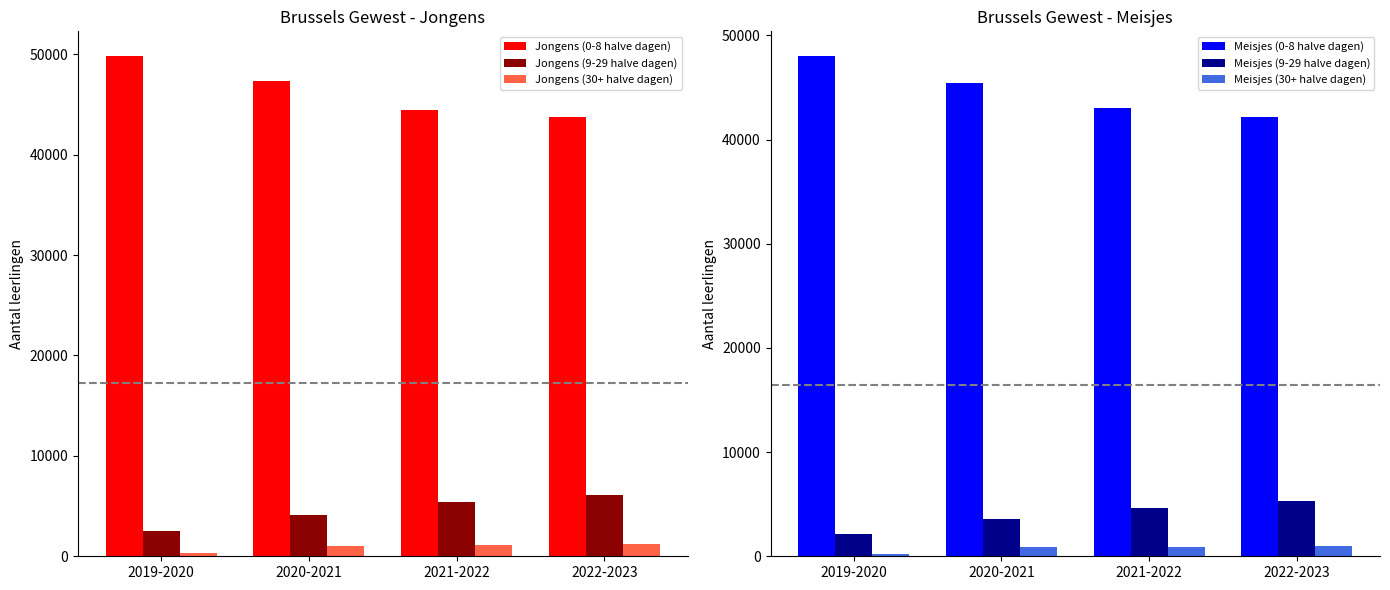

True or false: Jongens (9-29 halve dagen) has a value of 4104 at 2020-2021.

True